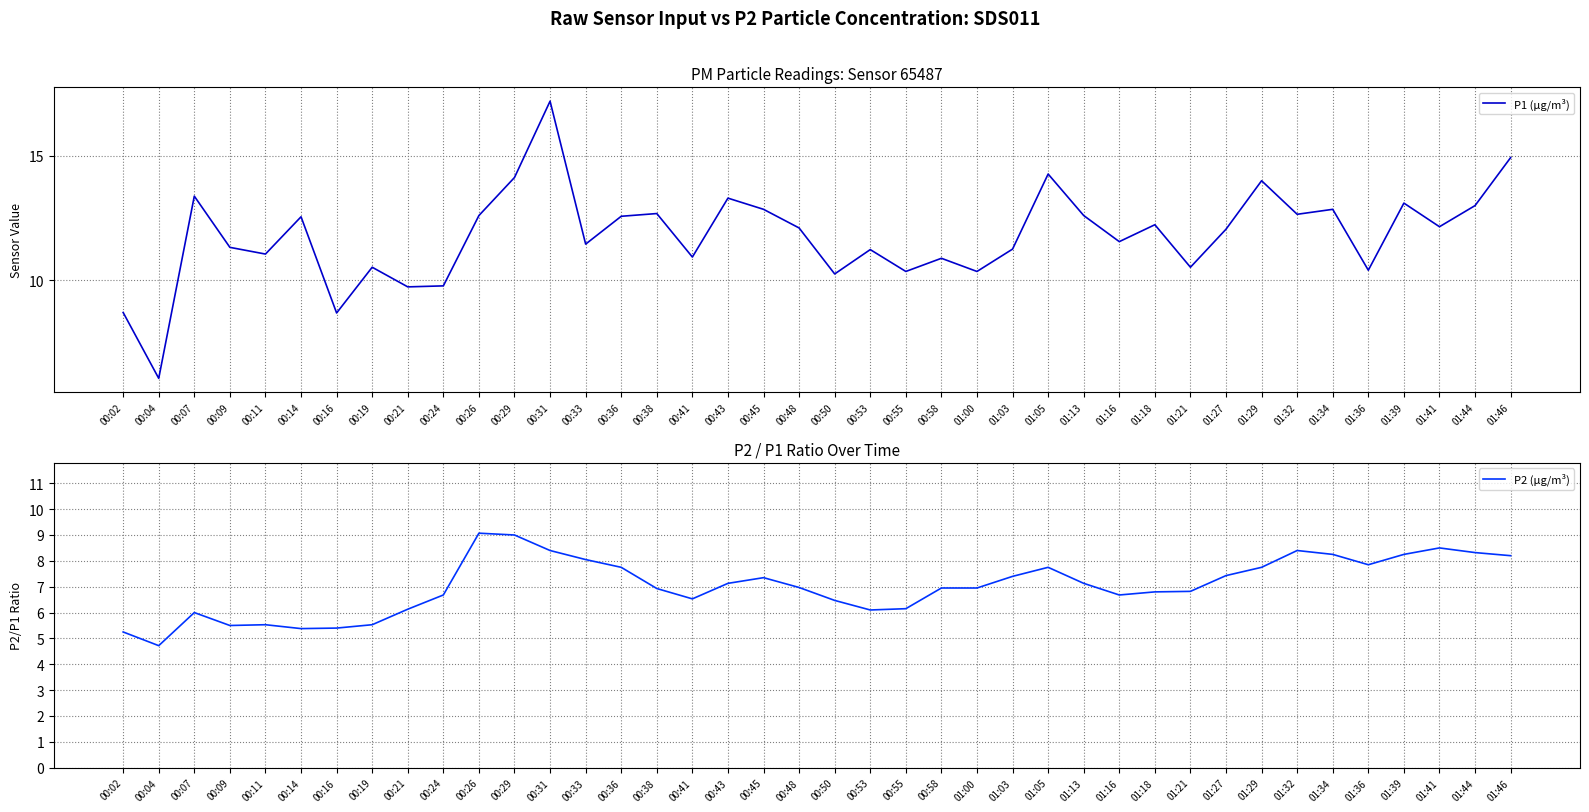

How many lines are shown in the chart?

2